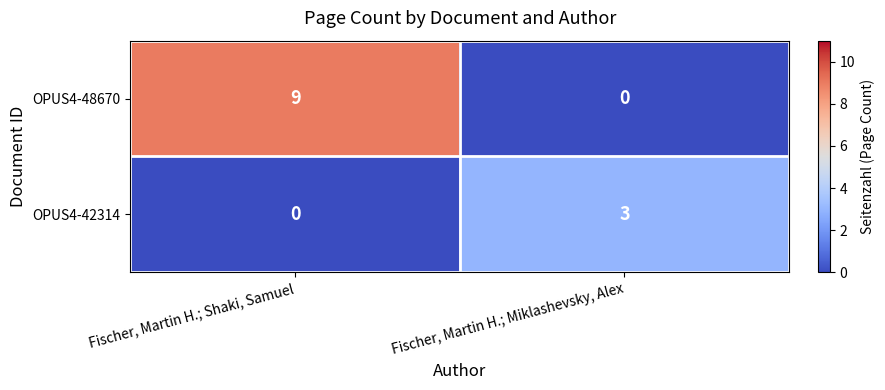

Which series changed the most between Fischer, Martin H.; Shaki, Samuel and Fischer, Martin H.; Miklashevsky, Alex?

OPUS4-48670